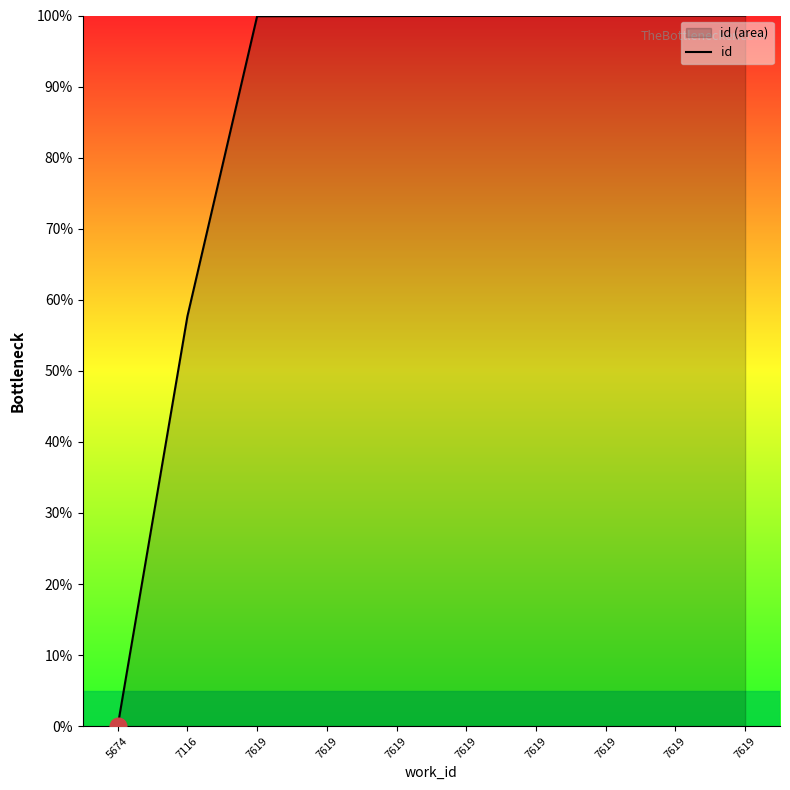

What is the ratio of the value at 7619 to the value at 7619?

1.0